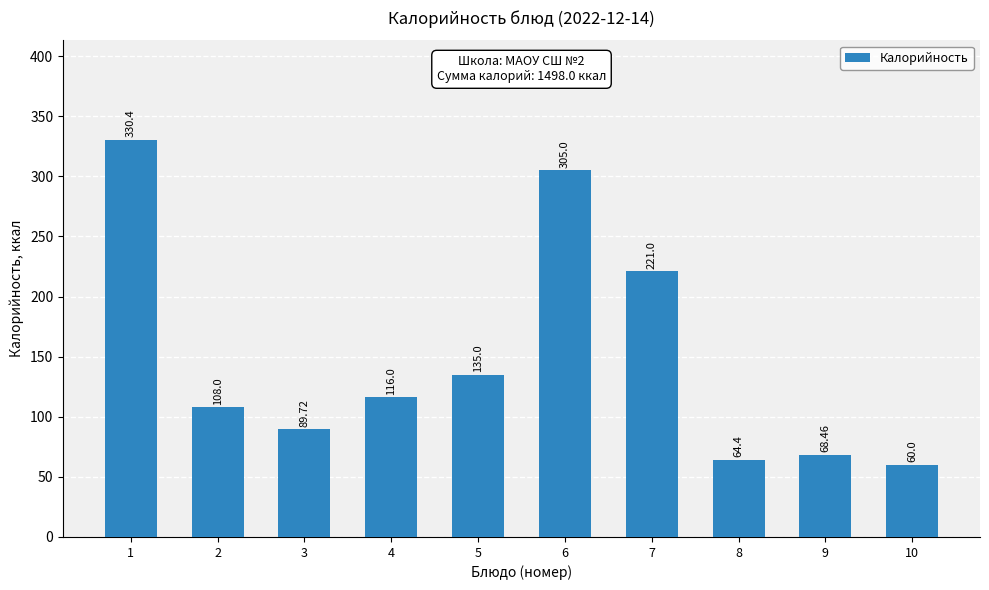

Does the chart contain stacked bars?

No